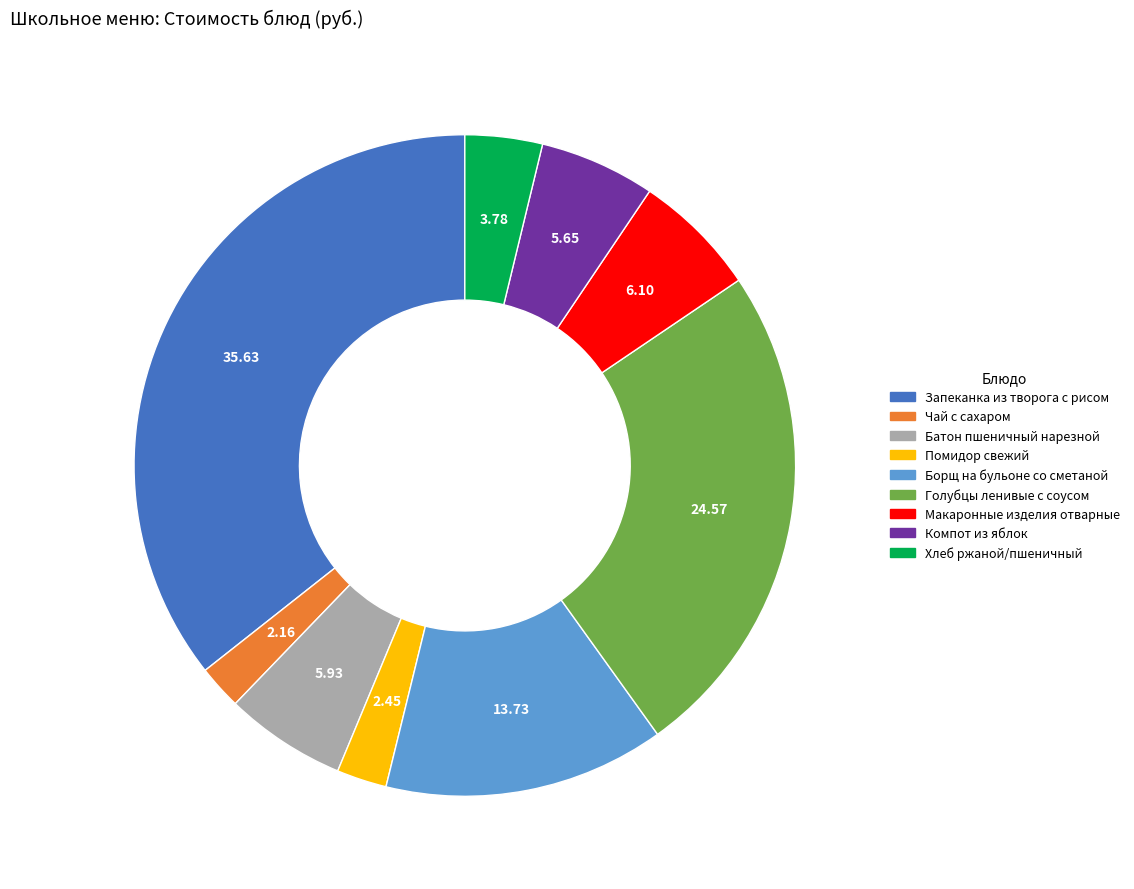

Combined, do Чай с сахаром and Голубцы ленивые с соусом account for over 50%?

No